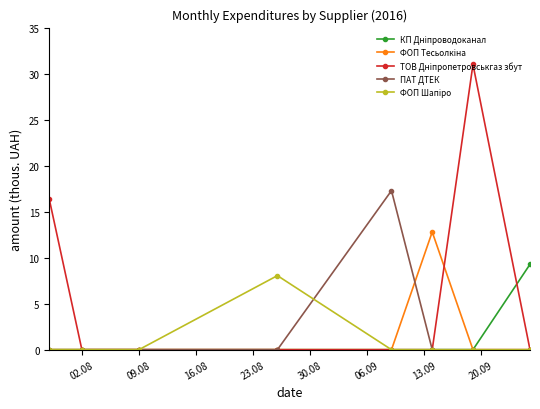

What is the greatest value displayed?

31.0